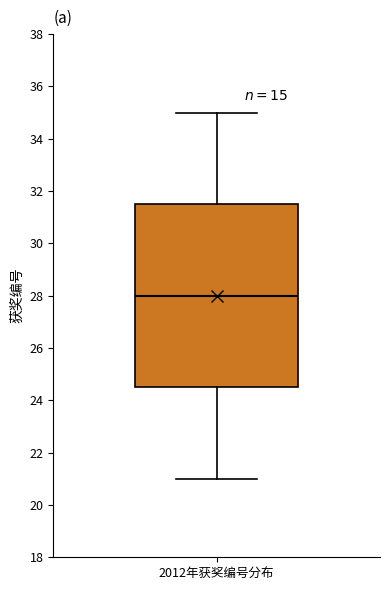

Transcribe this box plot: give where the median line is, the range the box spans, and where the two whiskers end, as read against the y-axis. The values are not printed on the chart, so give them approximately, as read against the axis.

median 28.0, box 24.6 to 31.6, whiskers 21.0 to 35.0